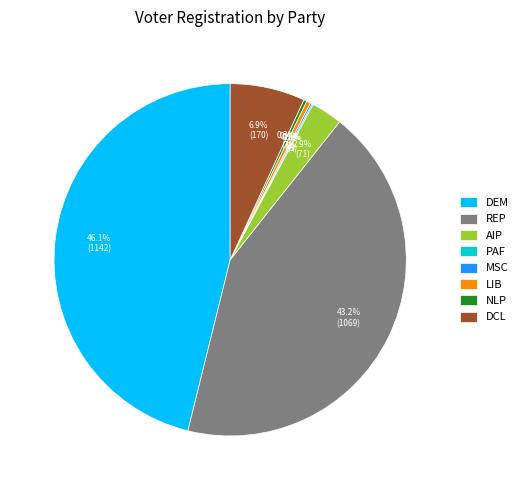

Which has a higher value, DEM or AIP?

DEM